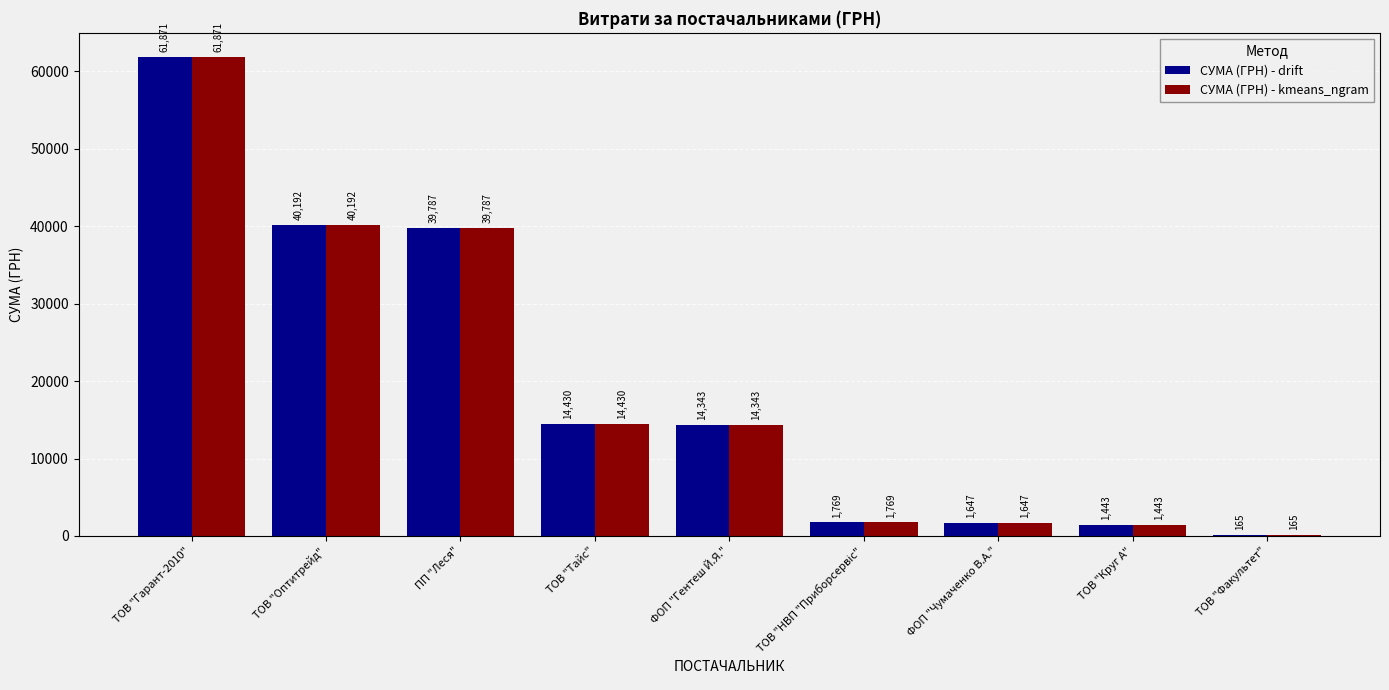

Is the value of СУМА (ГРН) - kmeans_ngram at ФОП "Гентеш Й.Я." greater than the value of СУМА (ГРН) - drift at ТОВ "Круг А"?

Yes